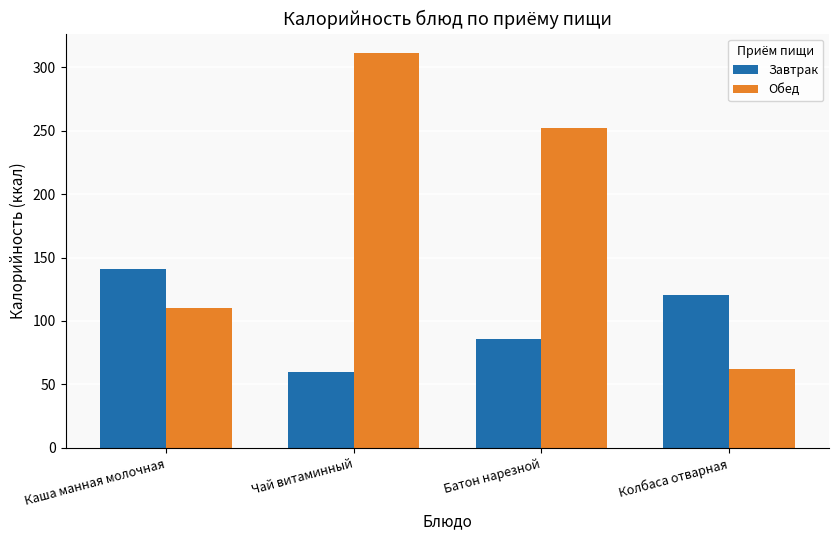

At which category is the sum across all series the highest?

Чай витаминный